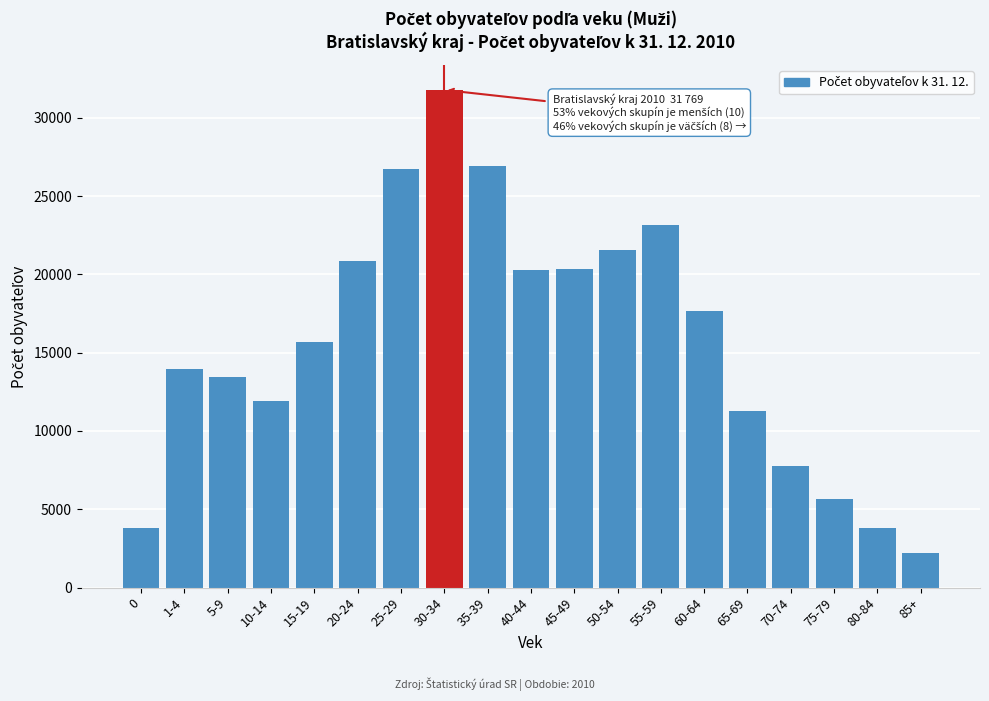

What is the label of the 13th bar from the left?

55-59